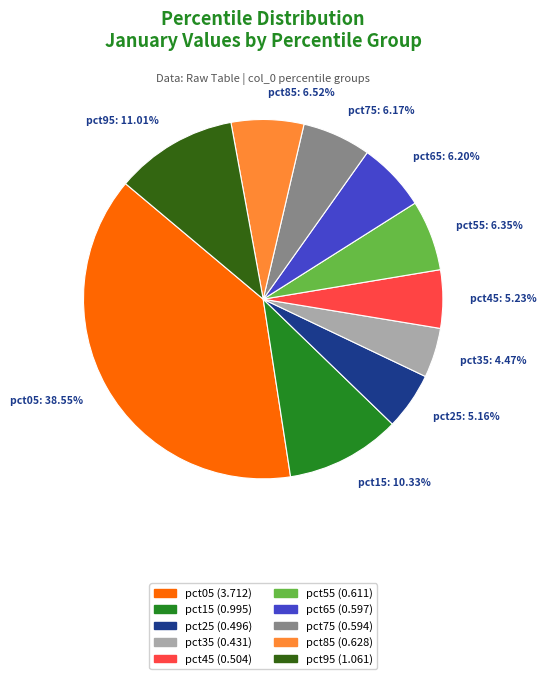

To the nearest percent, what is the combined percentage of pct35 and pct05?

43%